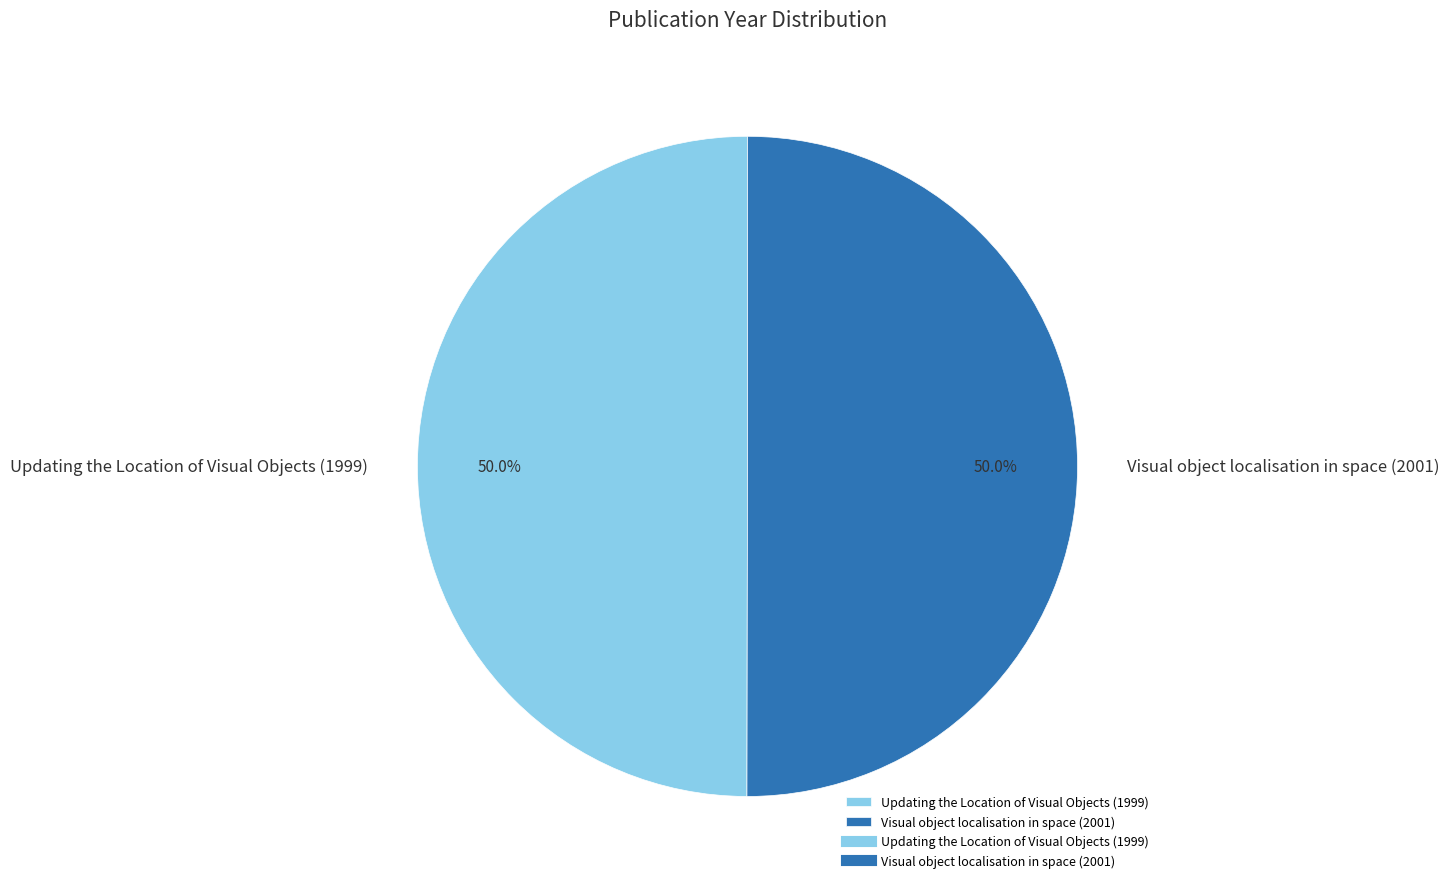

To the nearest percent, what percentage of the pie is Updating the Location of Visual Objects (1999)?

50%